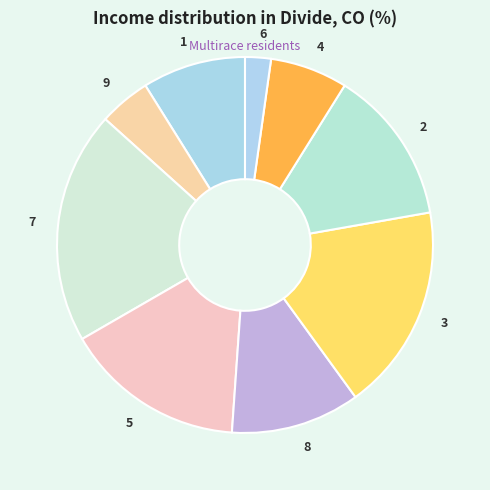

What is the smallest slice in the pie chart?

6